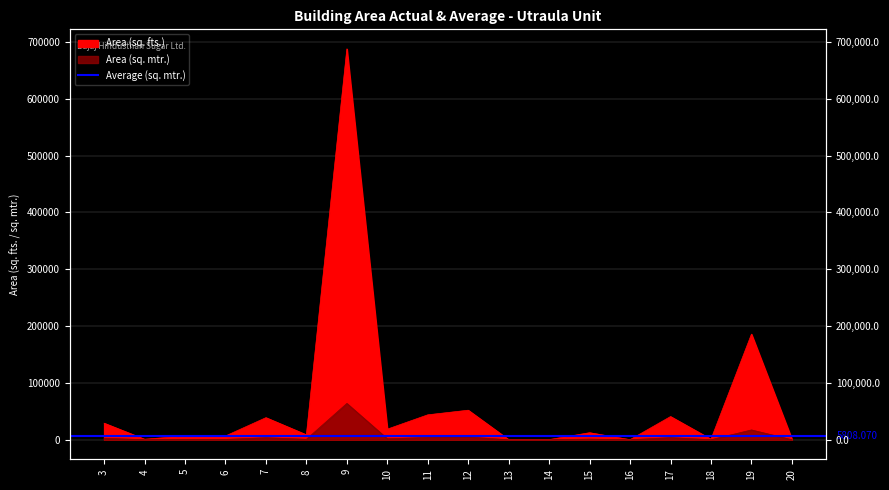

True or false: Area (sq. mtr.) and Area (sq. fts.) cross at least once.

False